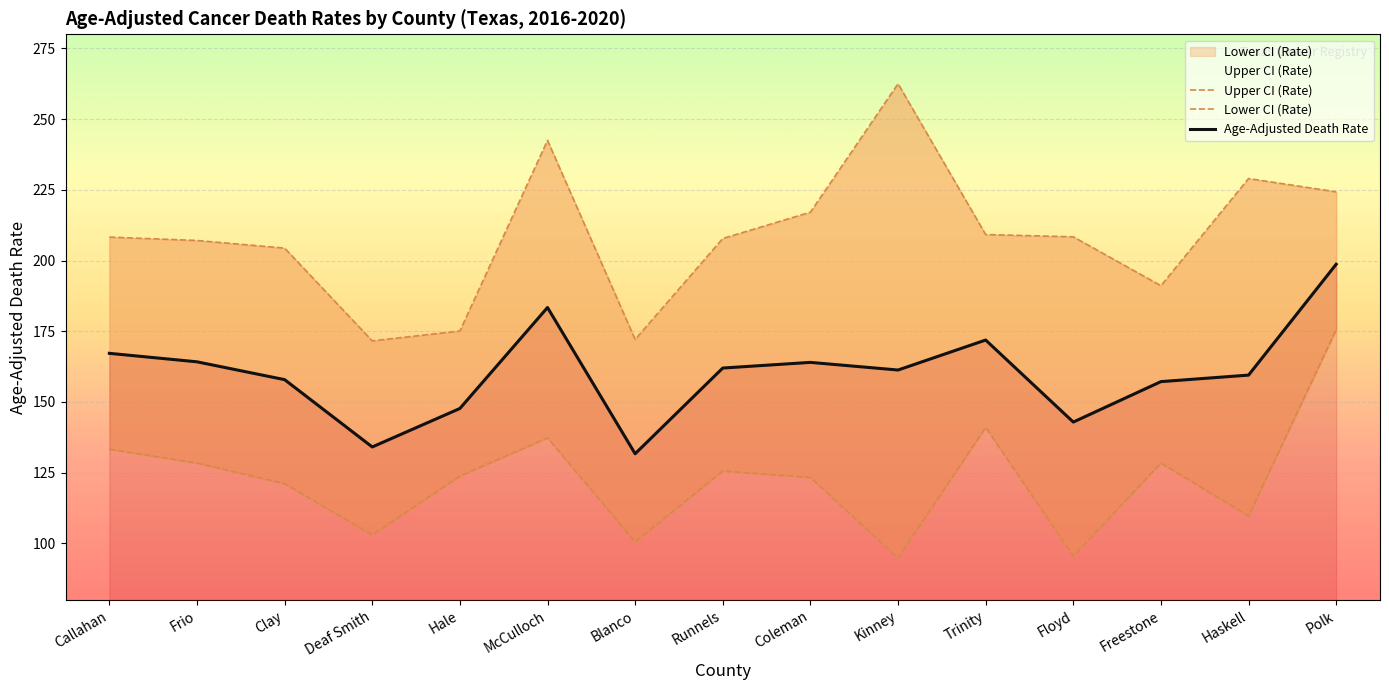

What is the total value across all series at Blanco?

404.3